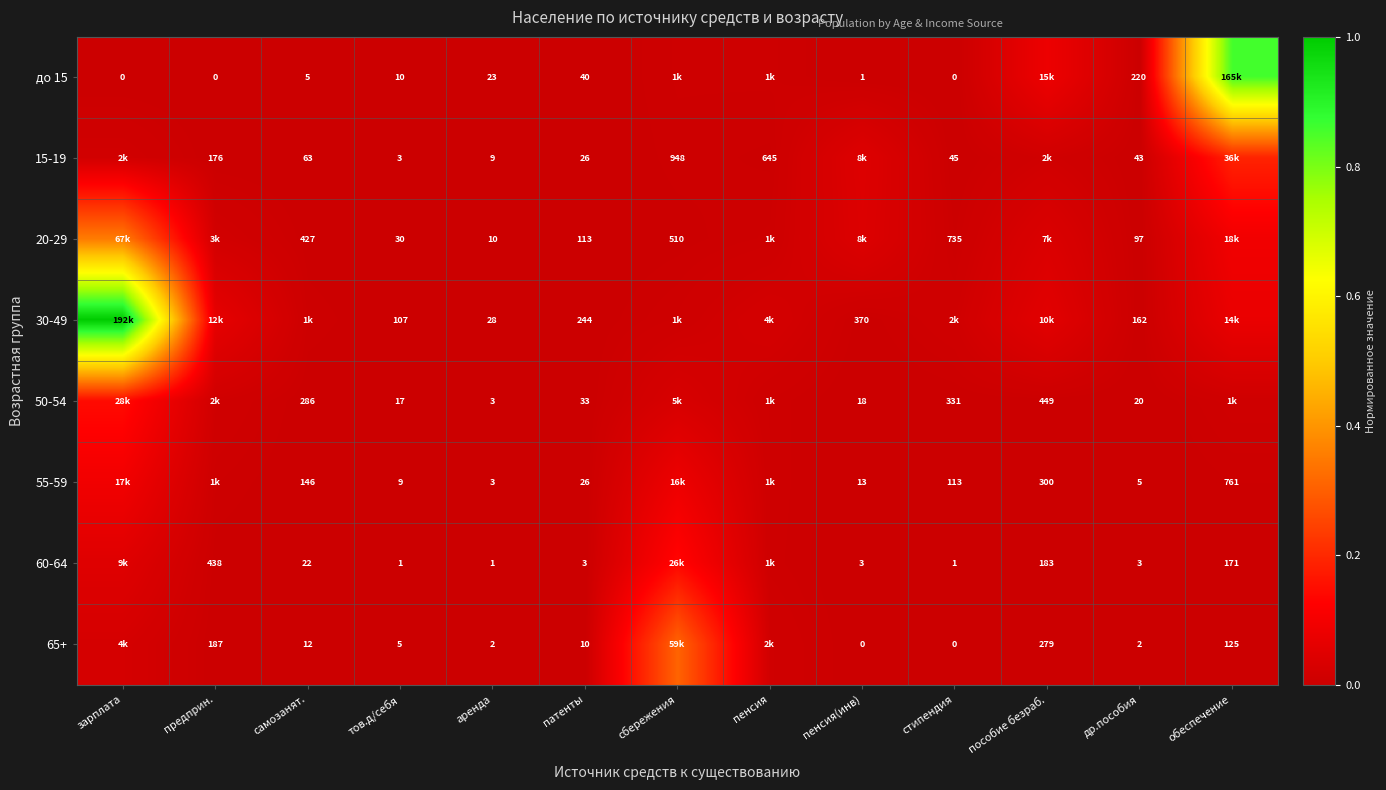

At which category is the sum across all series the highest?

зарплата